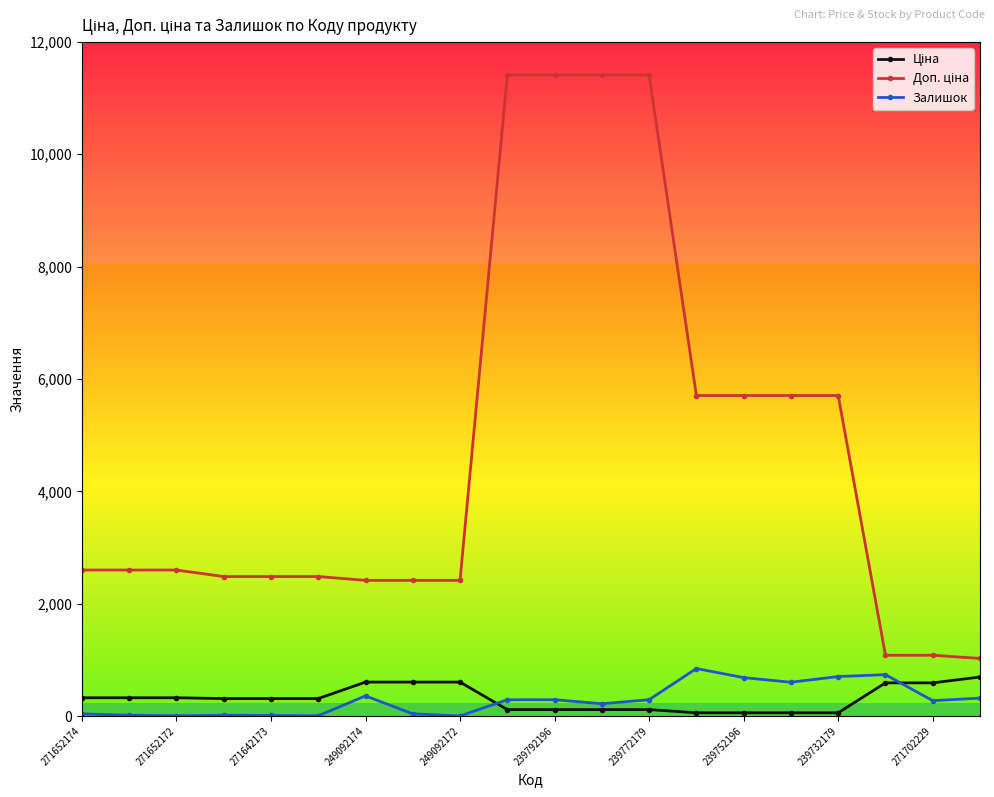

How many lines are shown in the chart?

3